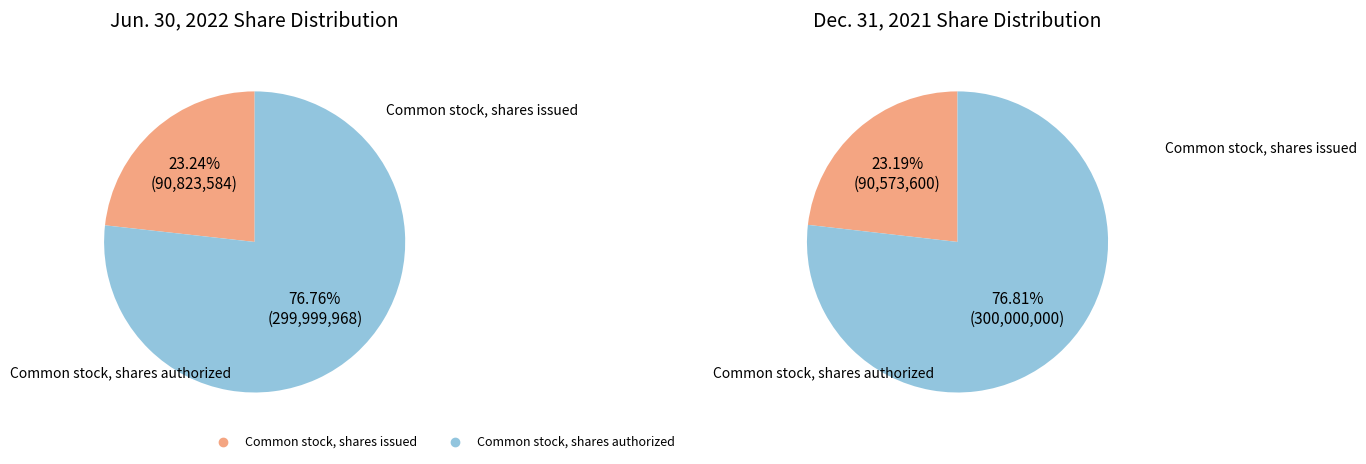

To the nearest percent, what is the difference between the Common stock, shares authorized and Common stock, shares issued slice percentages?

54%